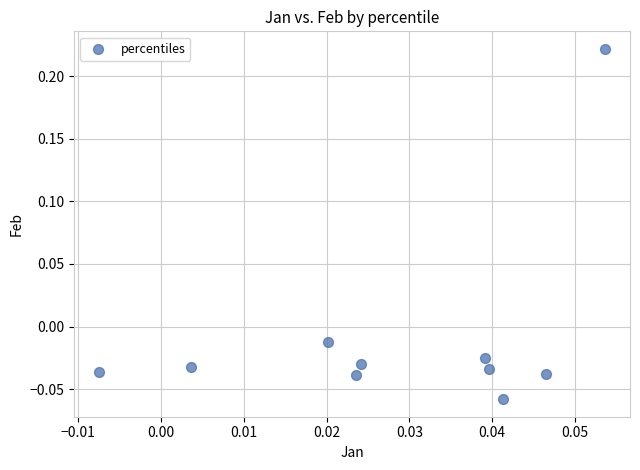

What is the range of Y values (max minus min)?

0.3